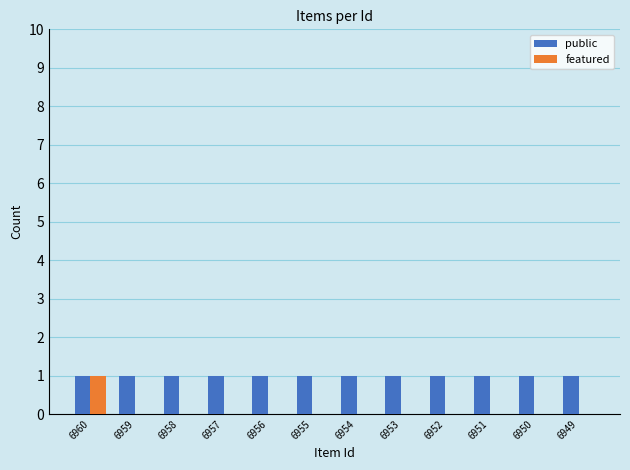

Is the value of public at 6960 greater than the value of featured at 6957?

Yes